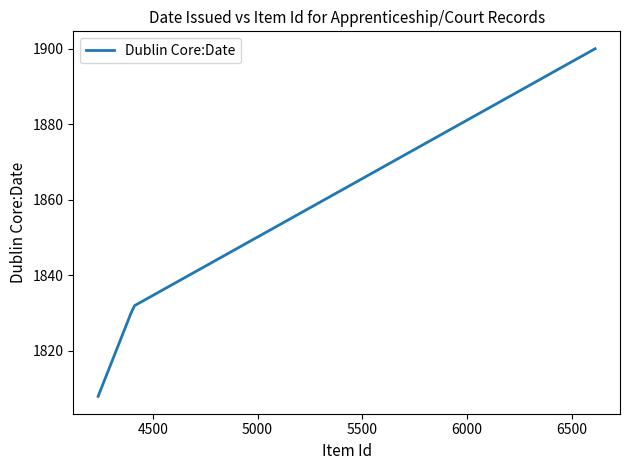

What is the maximum value shown in the chart?

1900